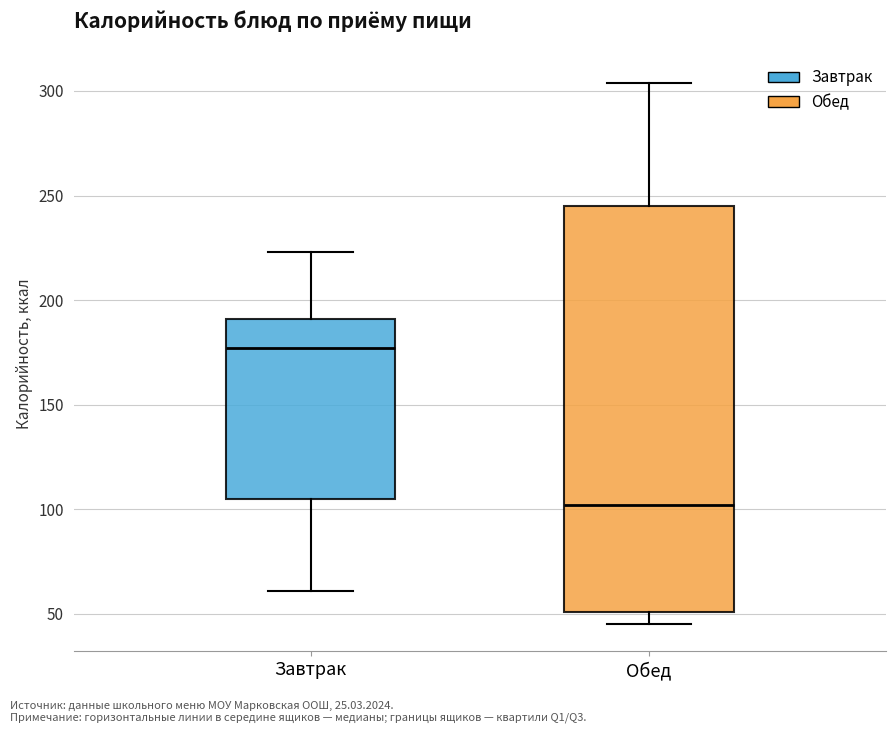

Where is the lower edge of the box for Обед on the y-axis? The values are not printed on the chart, so give them approximately, as read against the axis.

50